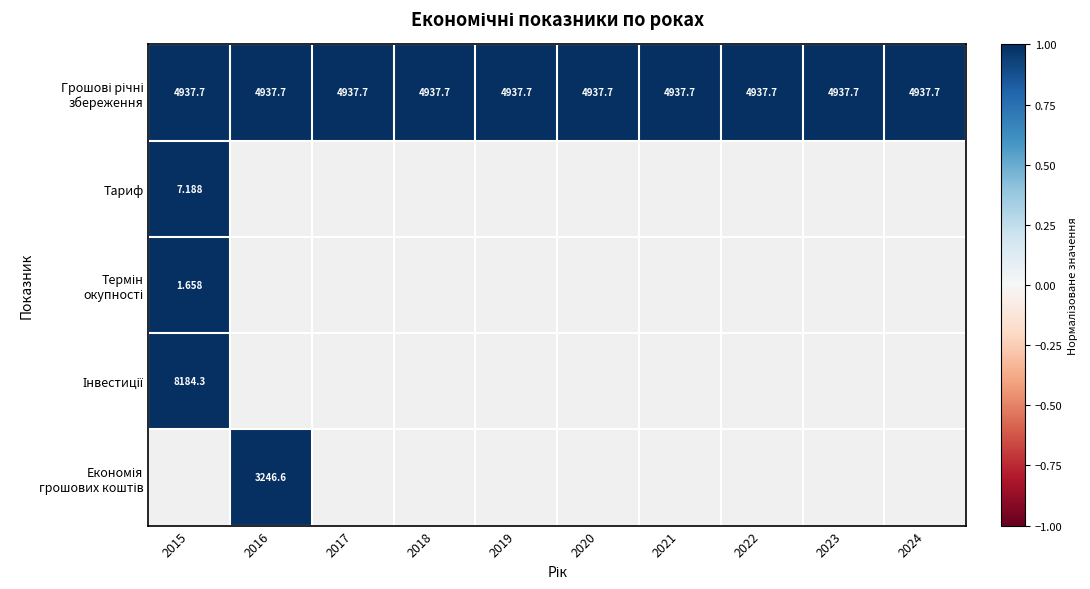

What is the spread (max minus min) of values at 2015?

8182.6